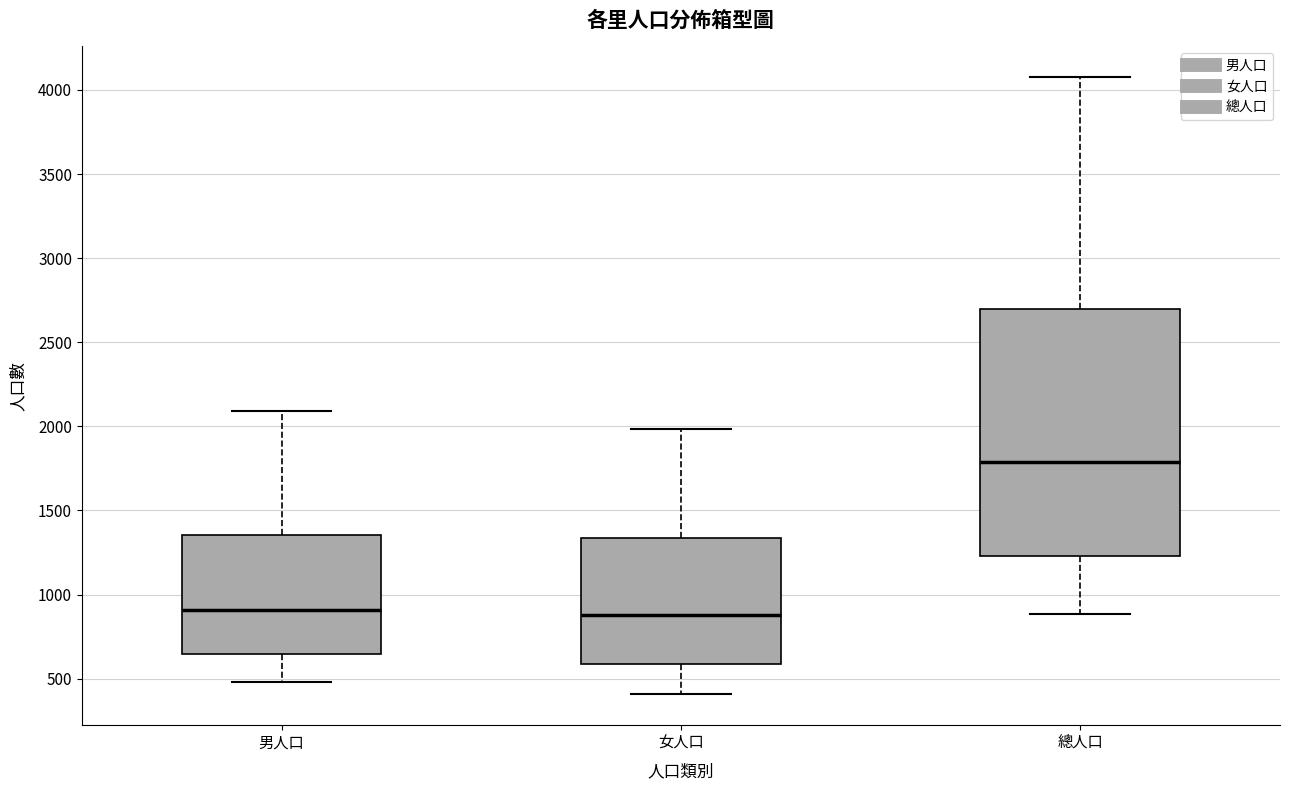

Which box is the tallest, from its lower edge to its upper edge?

總人口